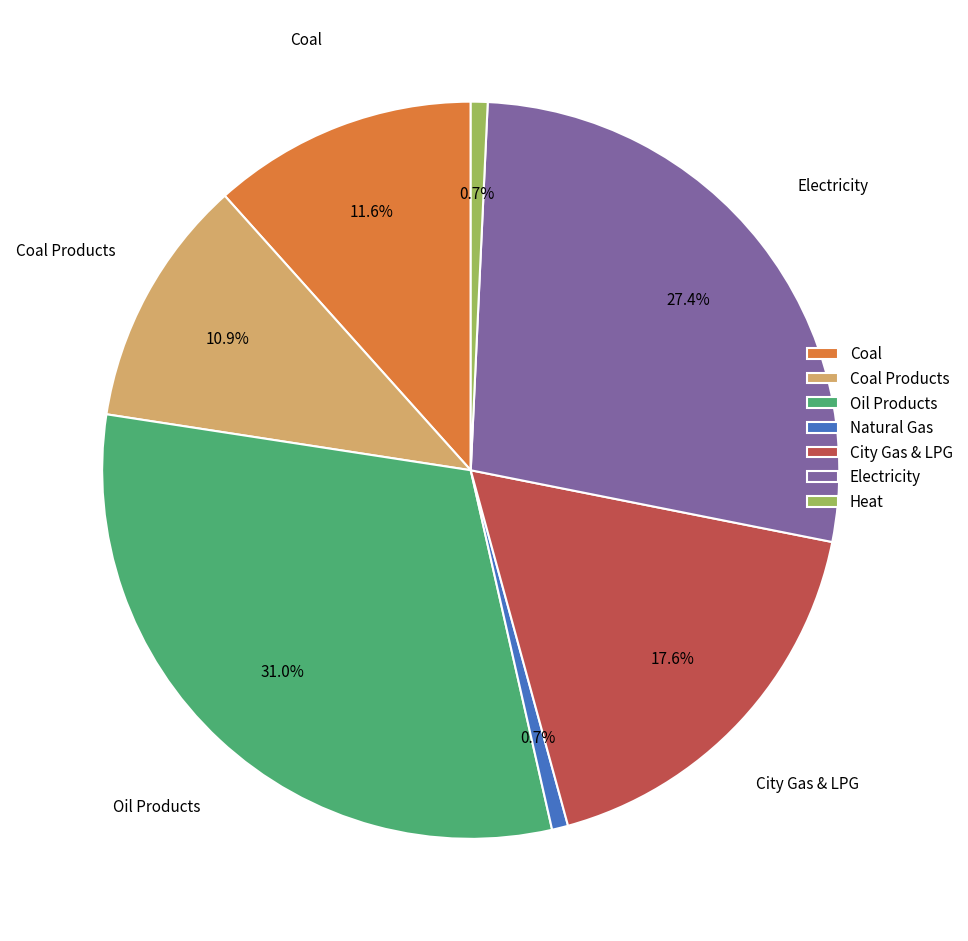

To the nearest percent, what is the average slice percentage?

14%